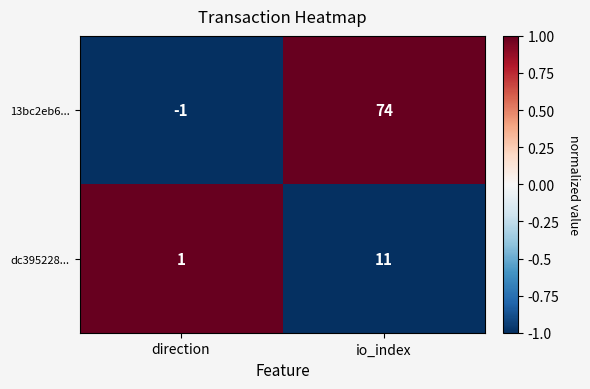

At which category is the sum across all series the highest?

io_index